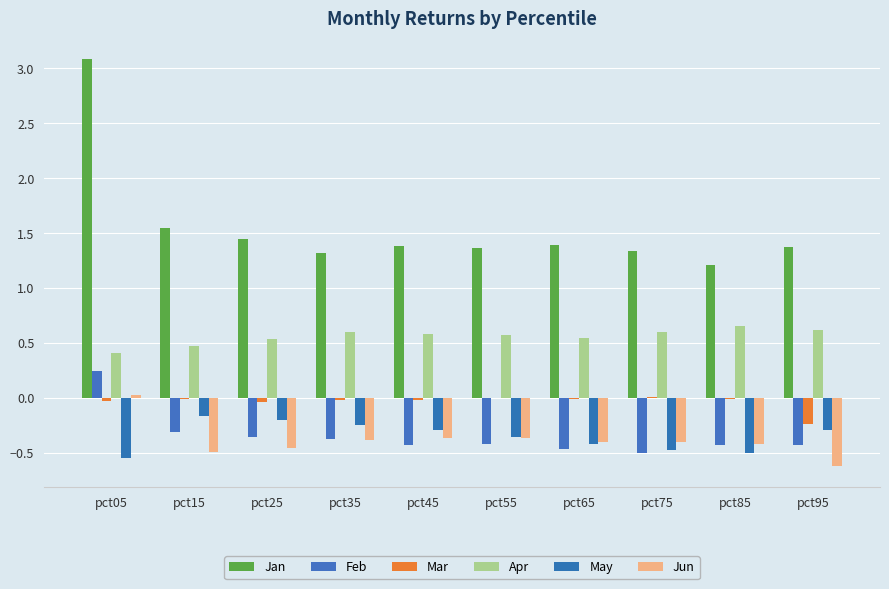

List the labels in order of Jan value, largest first.

pct05, pct15, pct25, pct65, pct45, pct95, pct55, pct75, pct35, pct85